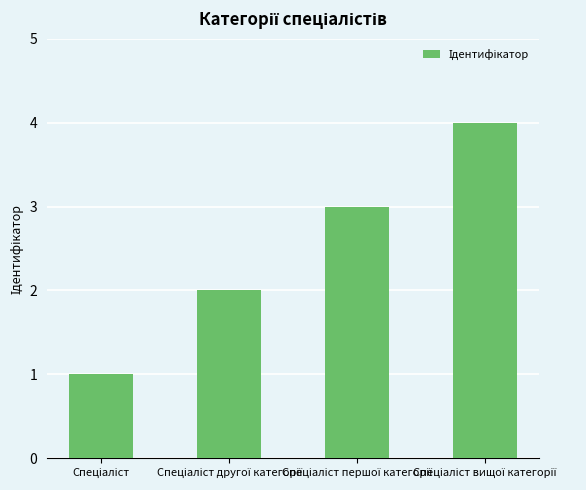

What is the smallest value displayed?

1